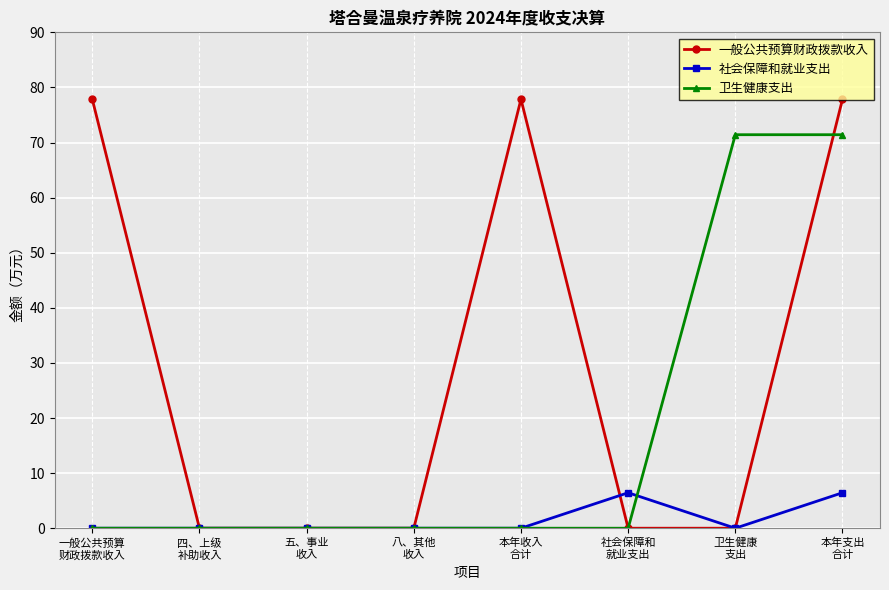

What is the maximum value shown in the chart?

77.9